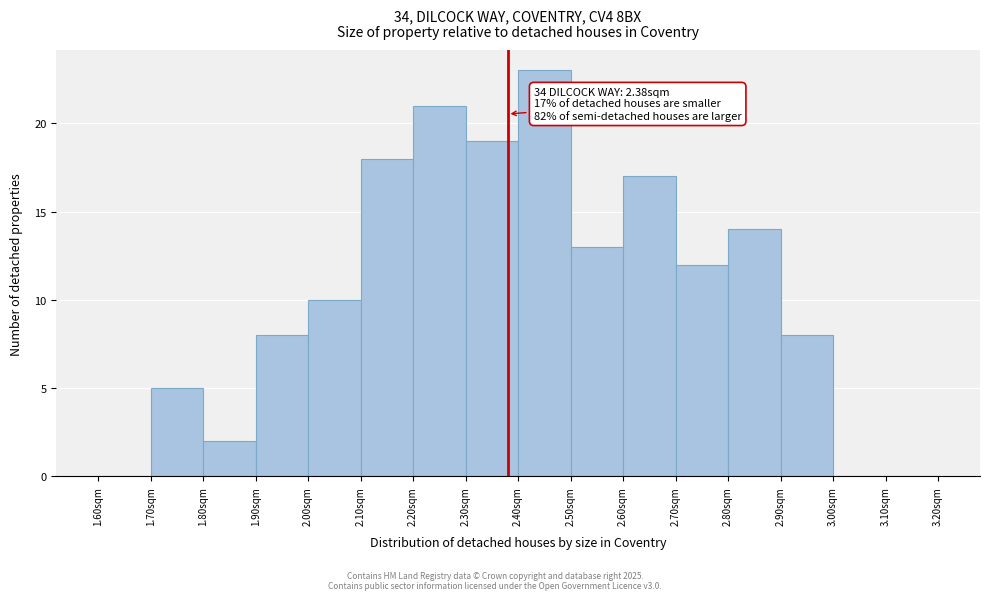

Over which range of the x-axis is the bar tallest?

2.4 to 2.5